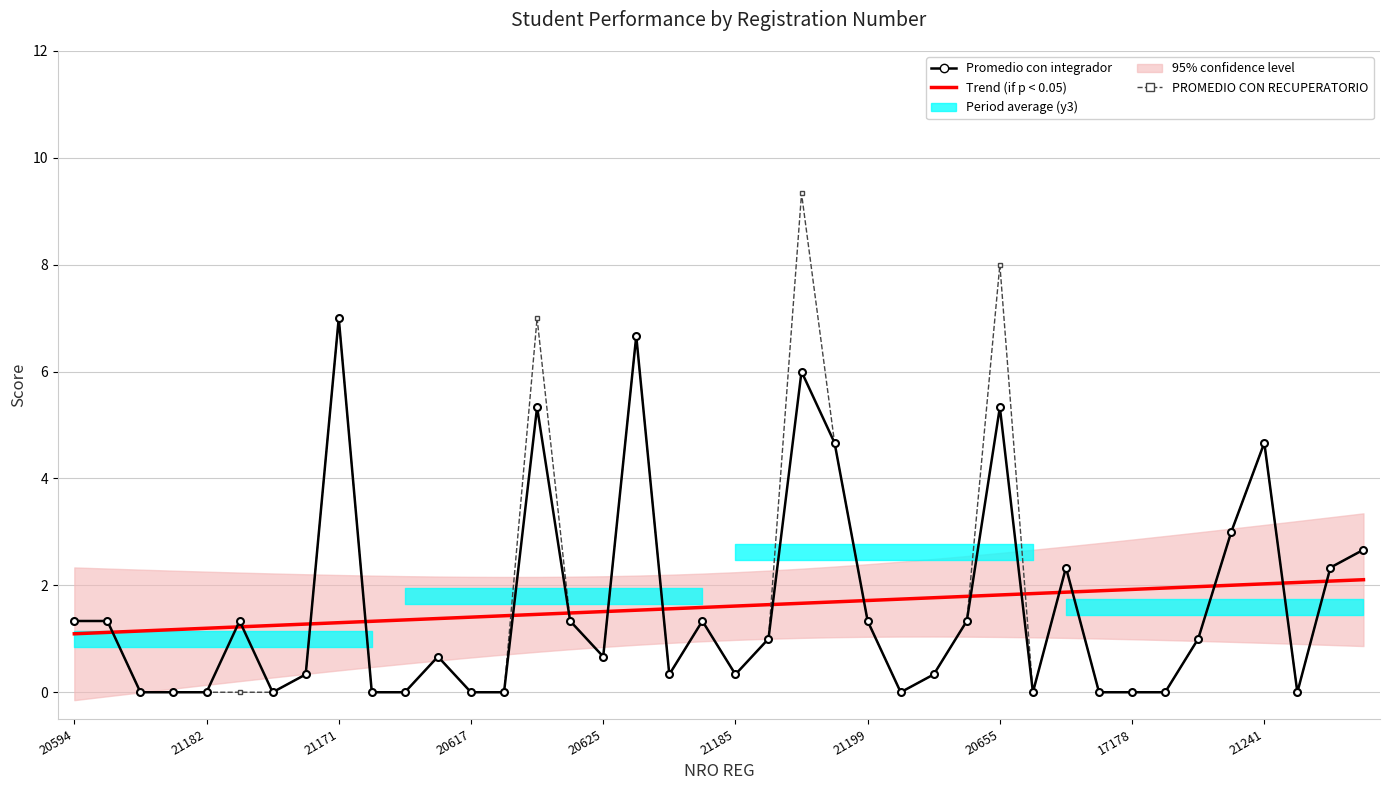

True or false: Promedio con integrador and Trend (if p < 0.05) cross at least once.

True